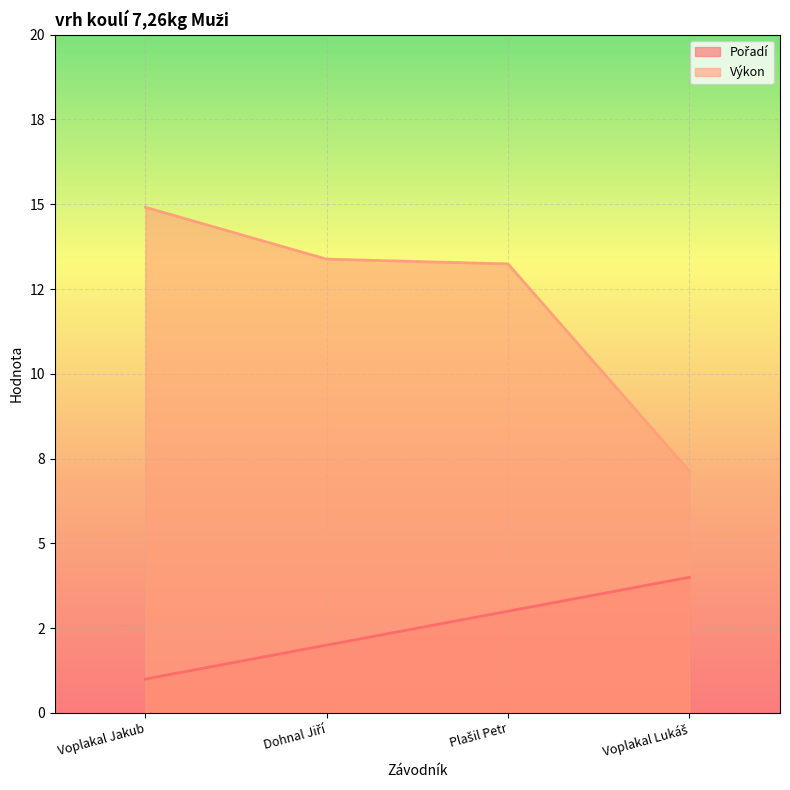

What are all the series names shown in the legend?

Pořadí, Výkon